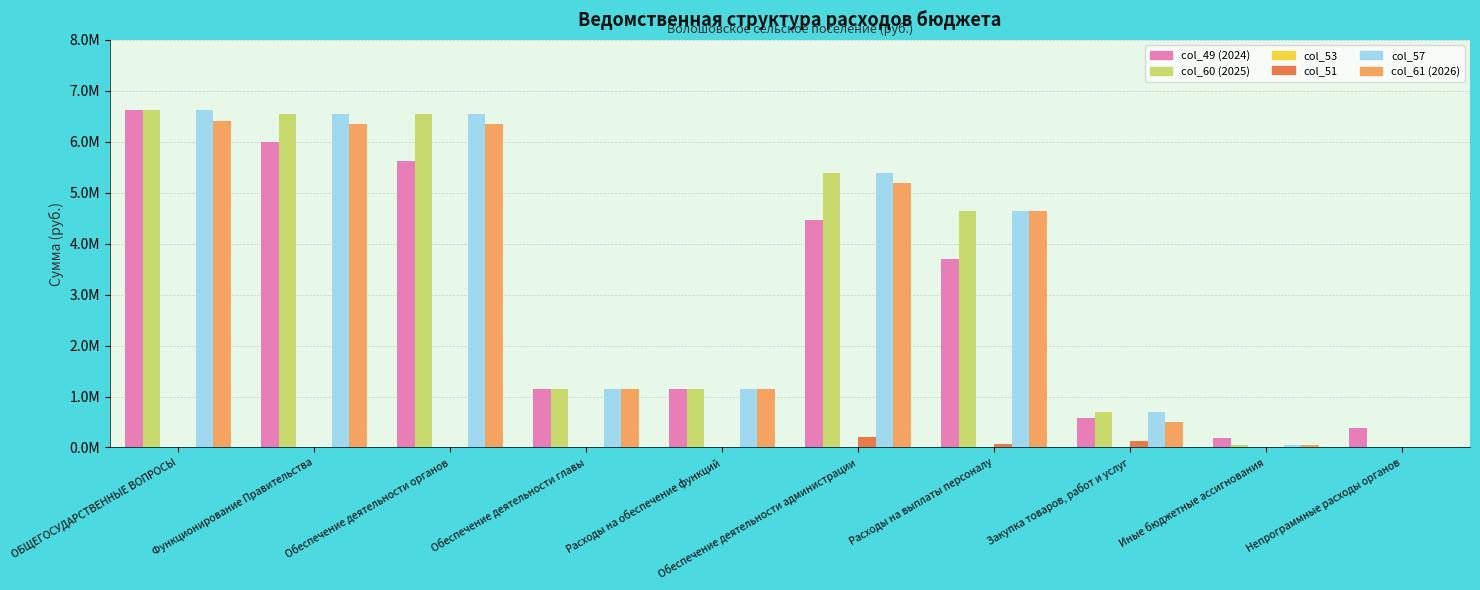

What is the sum of all col_53 values?

14080.0